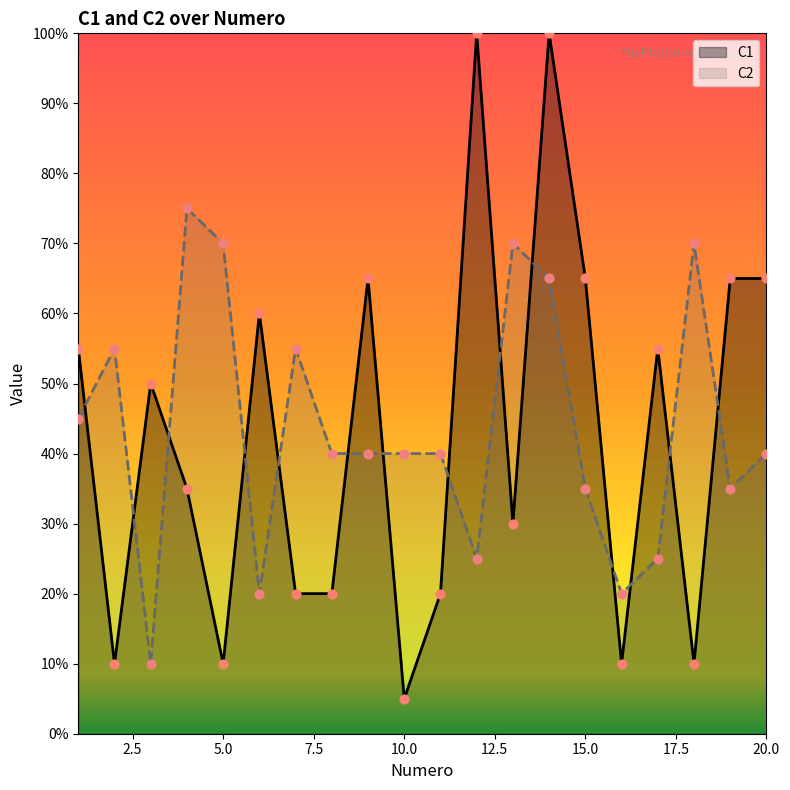

Which series reaches the maximum Y coordinate?

C1